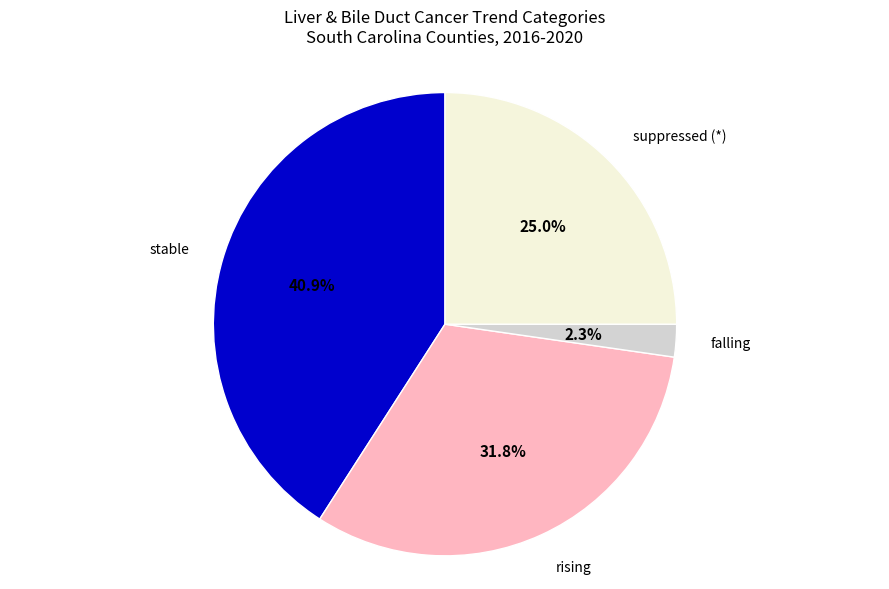

What is the smallest slice in the pie chart?

falling